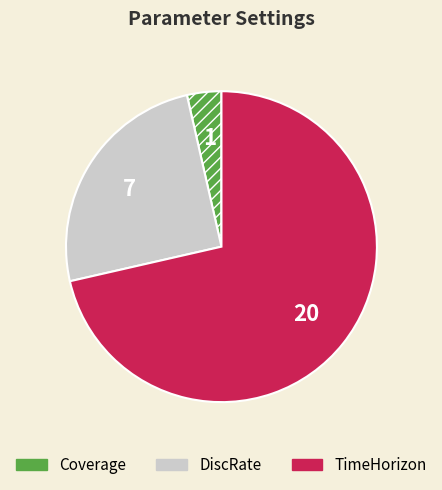

What is the largest slice in the pie chart?

TimeHorizon